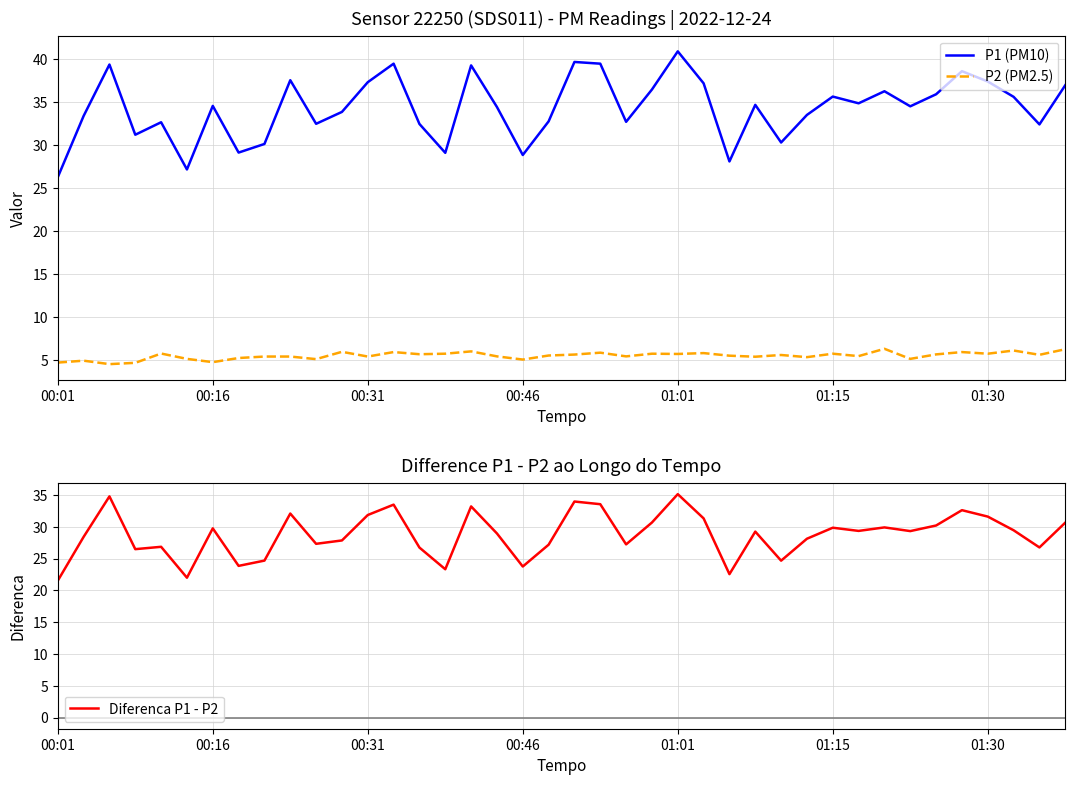

At how many categories does at least one series exceed 13?

40